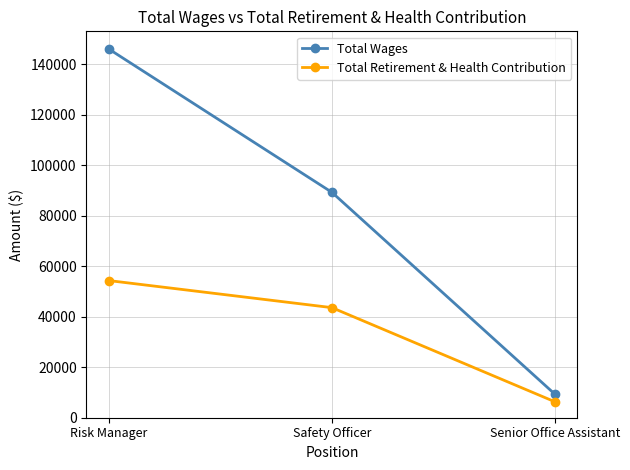

Is the value of Total Wages at Safety Officer greater than the value of Total Retirement & Health Contribution at Senior Office Assistant?

Yes